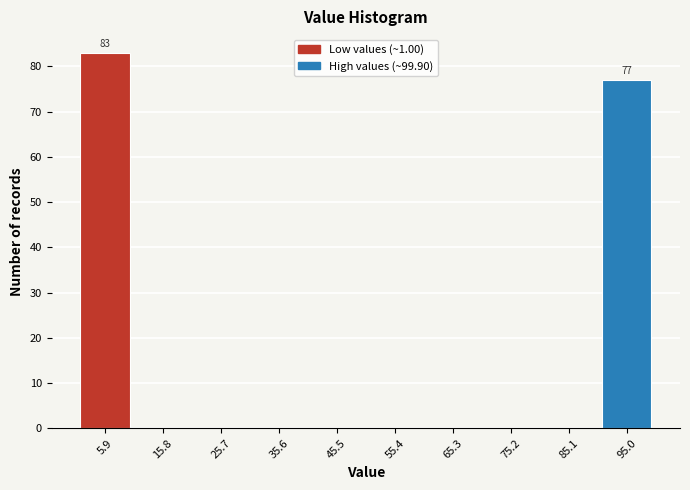

Over which range of the x-axis is the bar tallest?

1 to 11